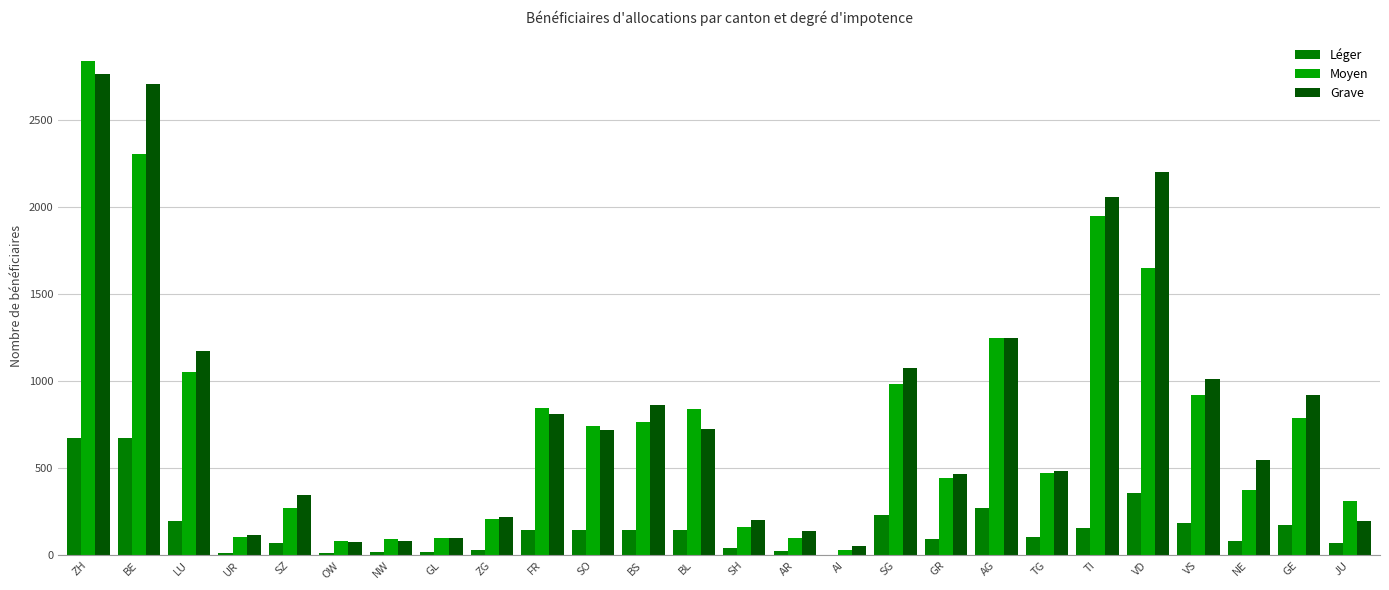

What are all the series names shown in the legend?

Léger, Moyen, Grave